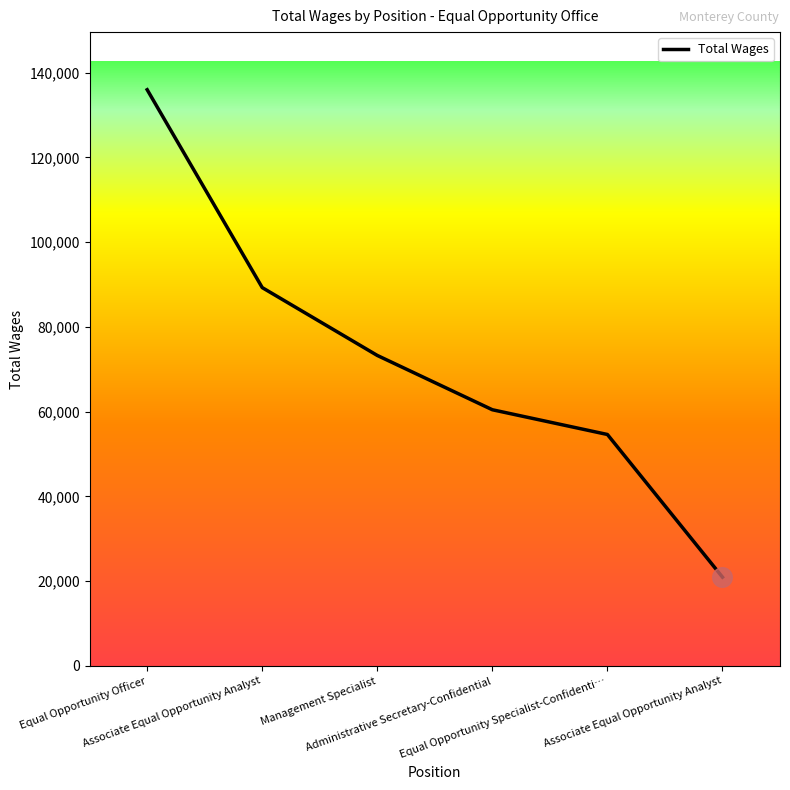

Count the number of categories in the chart.

6